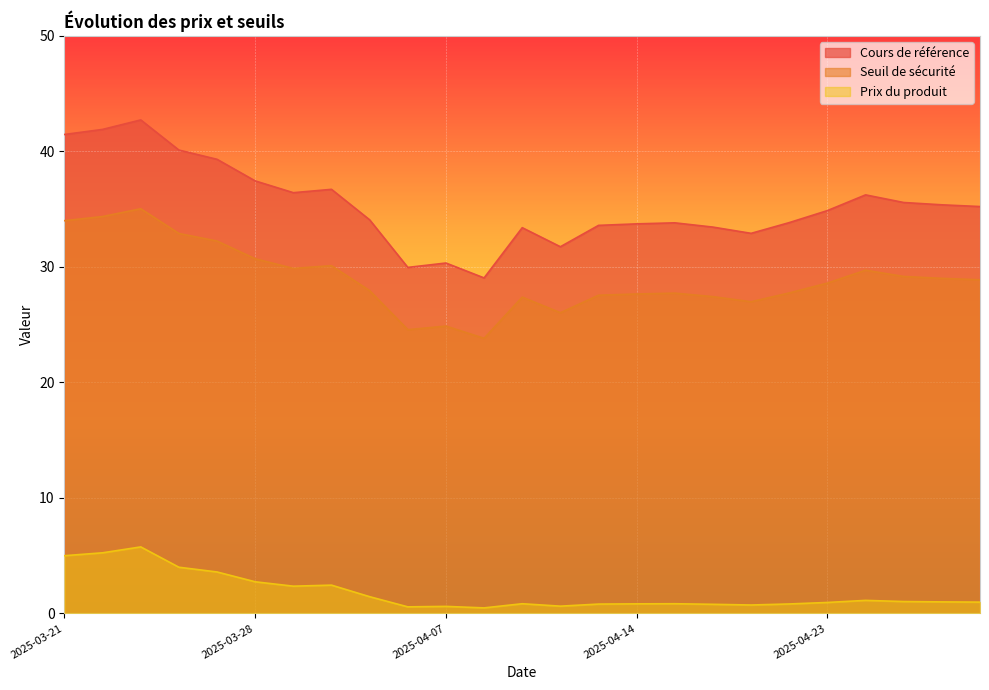

Which series has the largest range (max minus min)?

Cours de référence